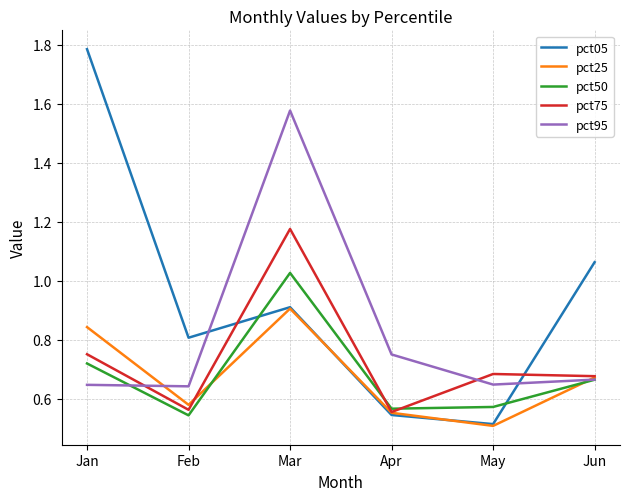

Between which two adjacent categories do pct75 and pct05 first intersect?

Feb and Mar